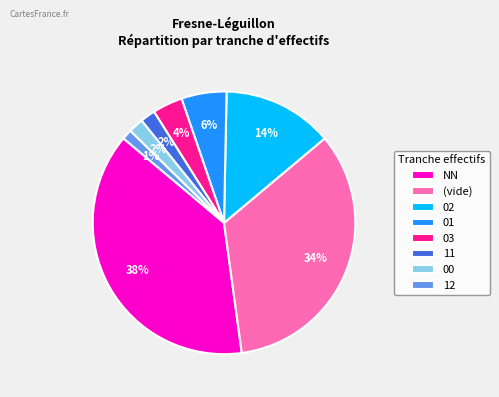

What is the ratio of the value at 00 to the value at 11?

1.0